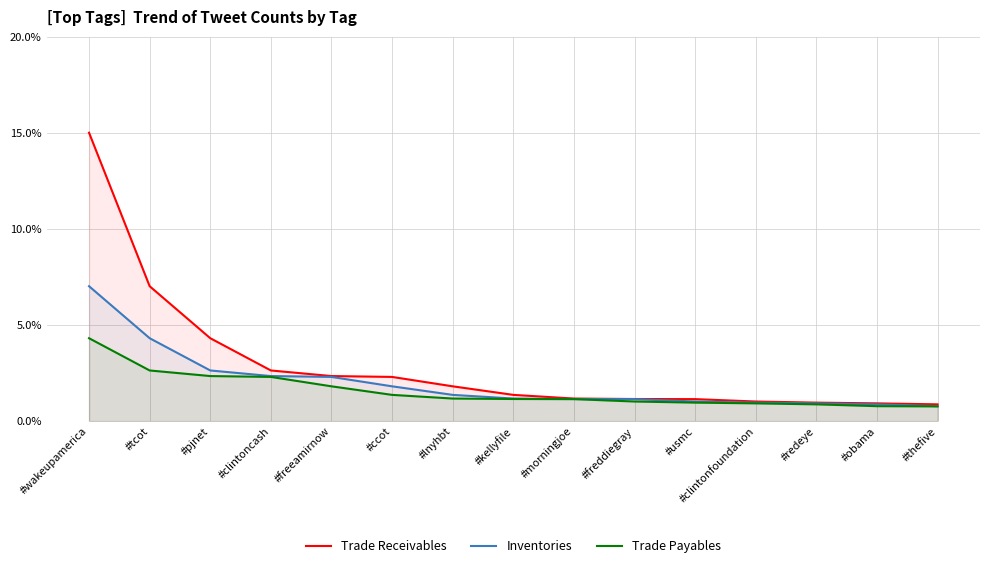

True or false: Trade Payables has a value of 1.6 at #freddiegray.

False